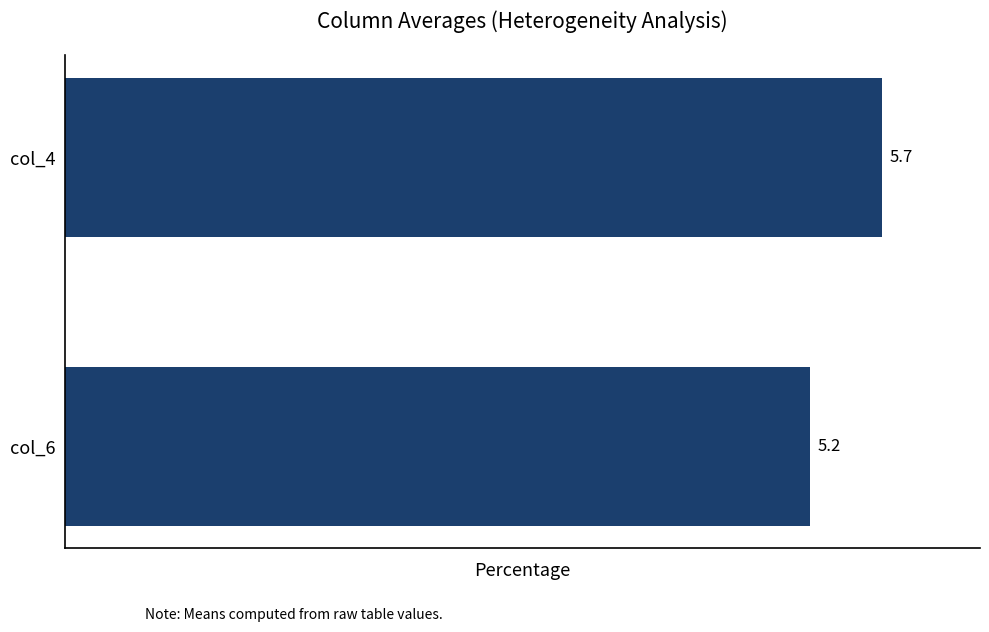

What is the difference between the values at col_4 and col_6?

0.5